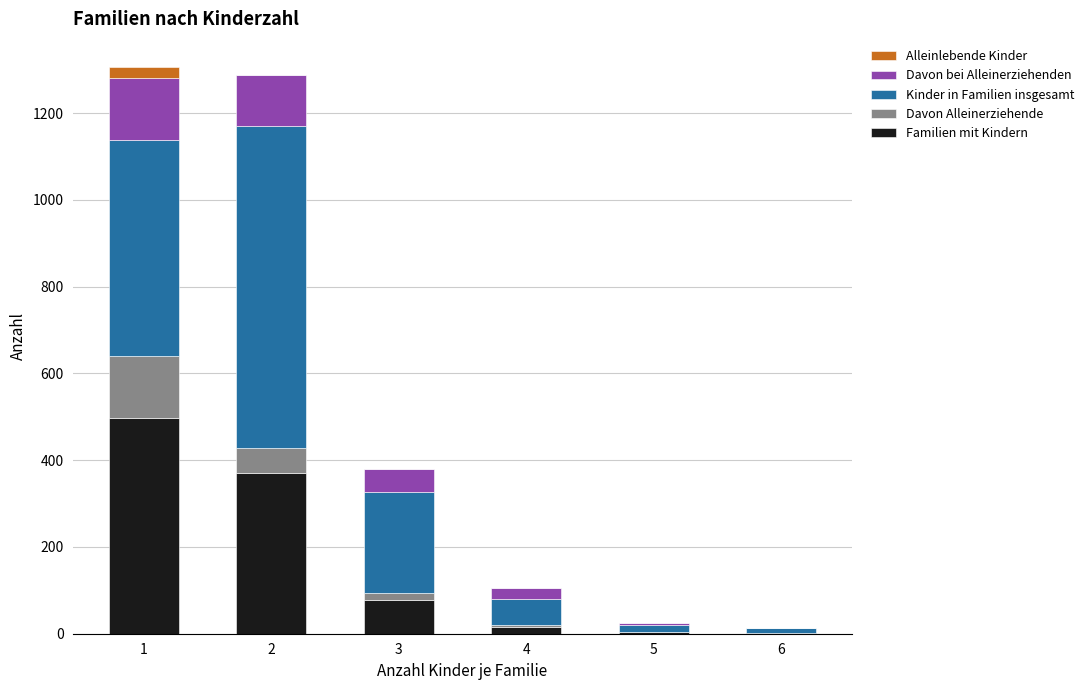

What is the highest value of the Familien mit Kindern series?

497